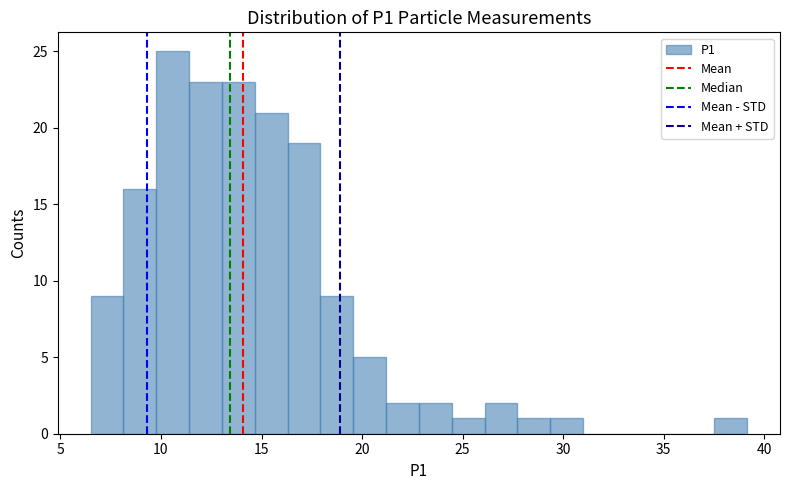

Around what value on the x-axis is the tallest bar? Give the approximate position of its centre, as read against the axis.

10.5